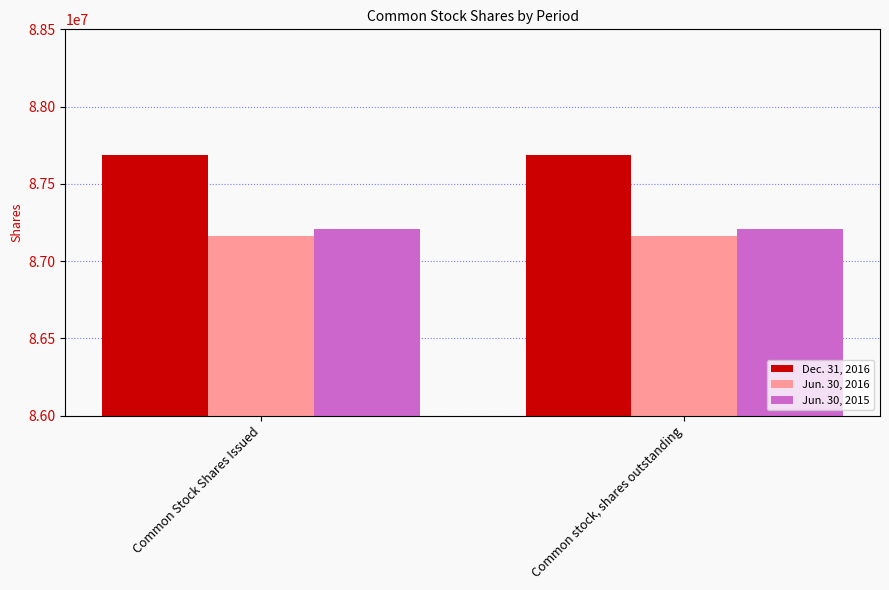

What is the label of the 1st bar from the right?

Common stock, shares outstanding